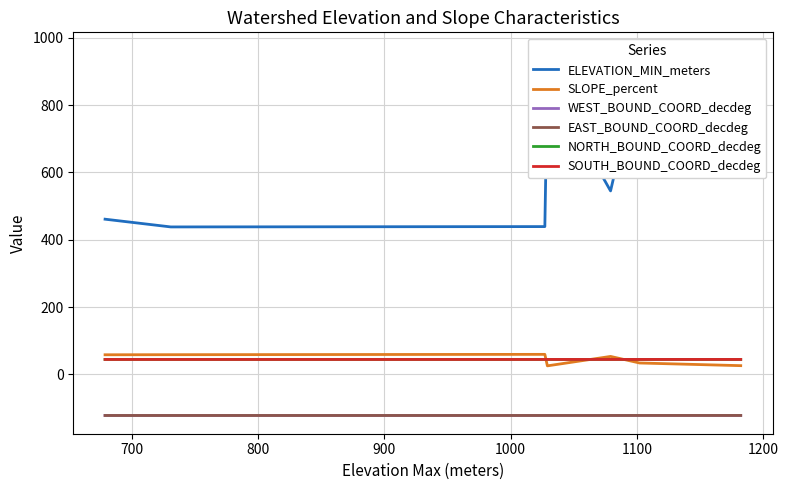

At how many categories does at least one series exceed 143?

7